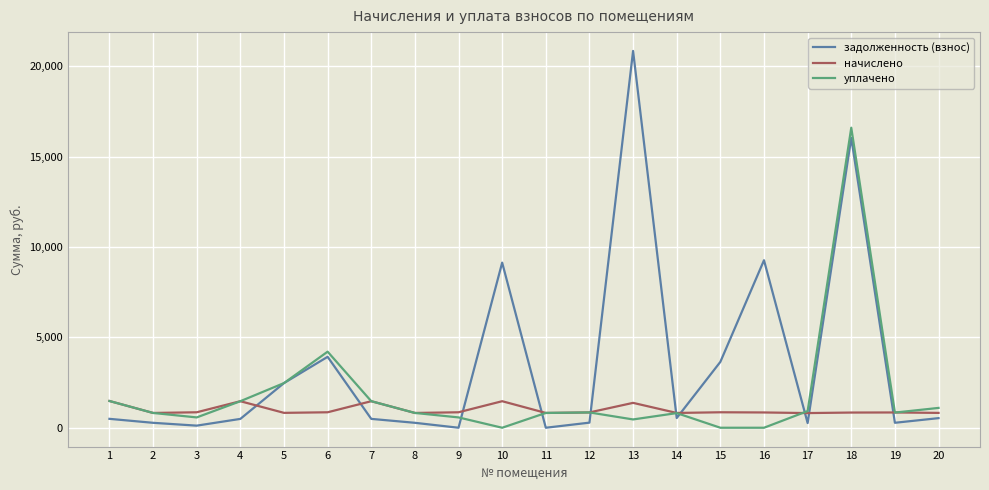

What is the average value of the уплачено series?

1813.2